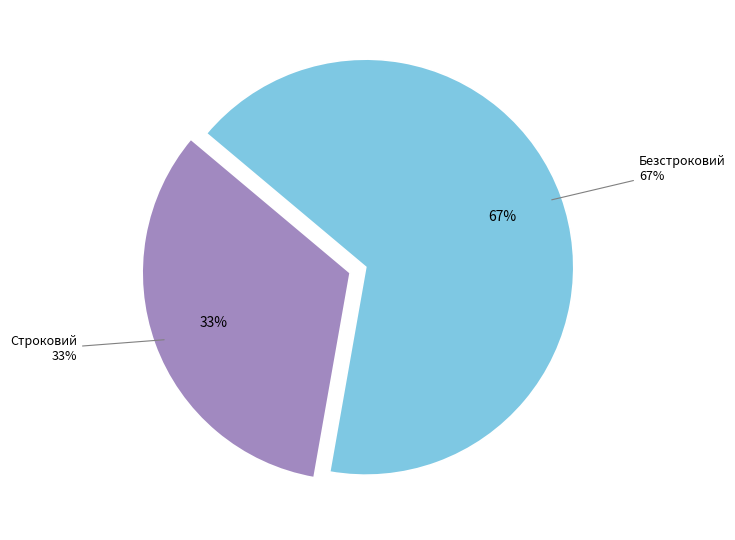

Is it true that Безстроковий is 61% of the pie?

False